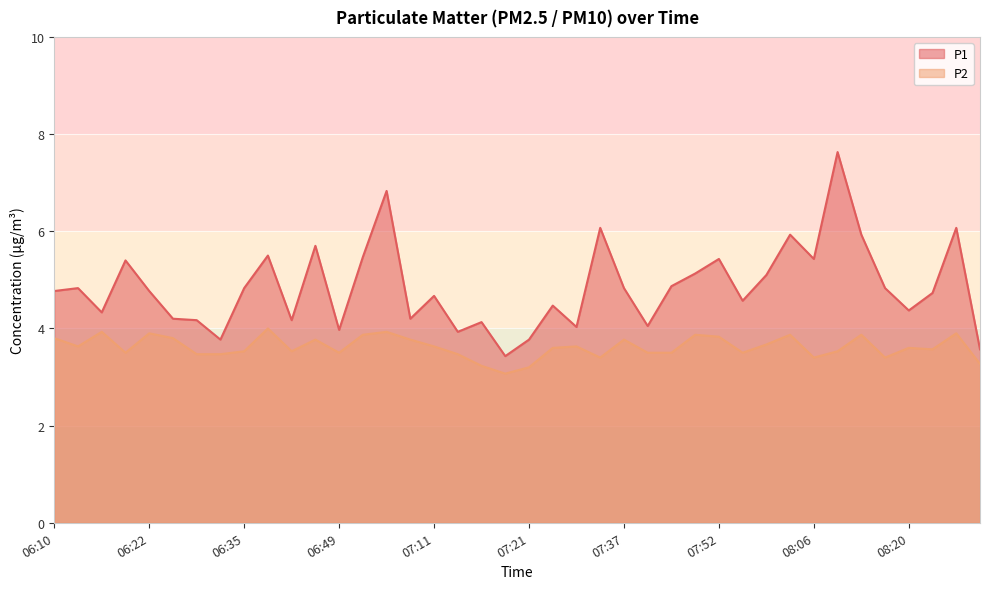

At which label does P1 reach its minimum?

07:19